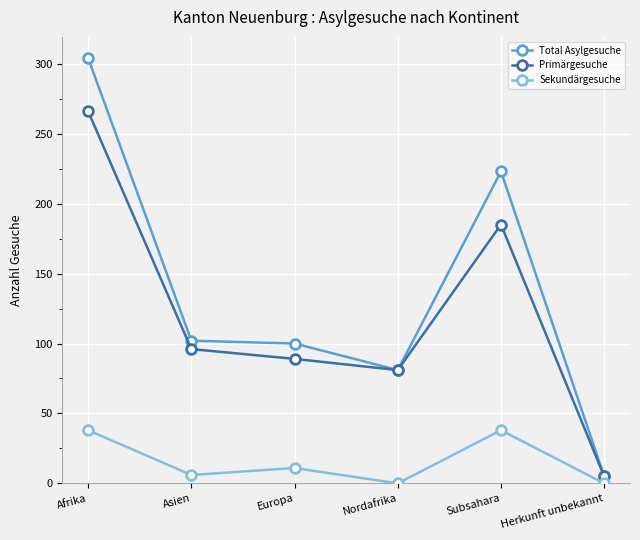

Is it true that Total Asylgesuche equals 223 at Subsahara?

True